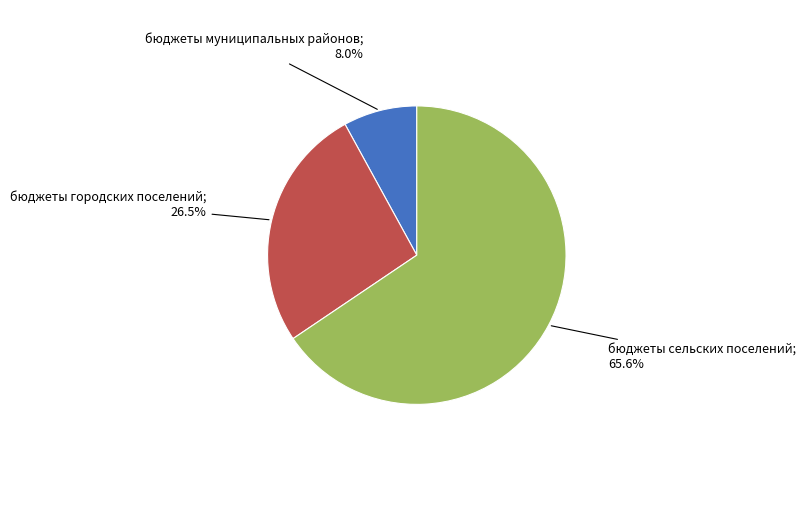

Is there a majority slice in this chart?

Yes